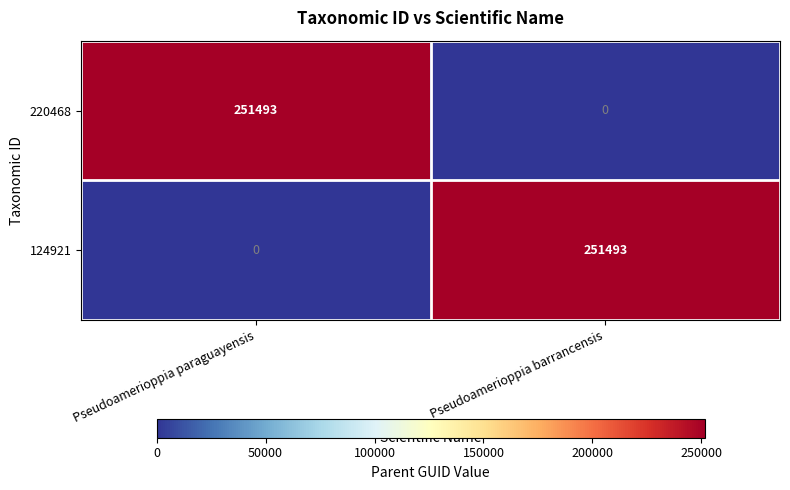

At Pseudoamerioppia paraguayensis, list the series in order from smallest to largest.

124921, 220468